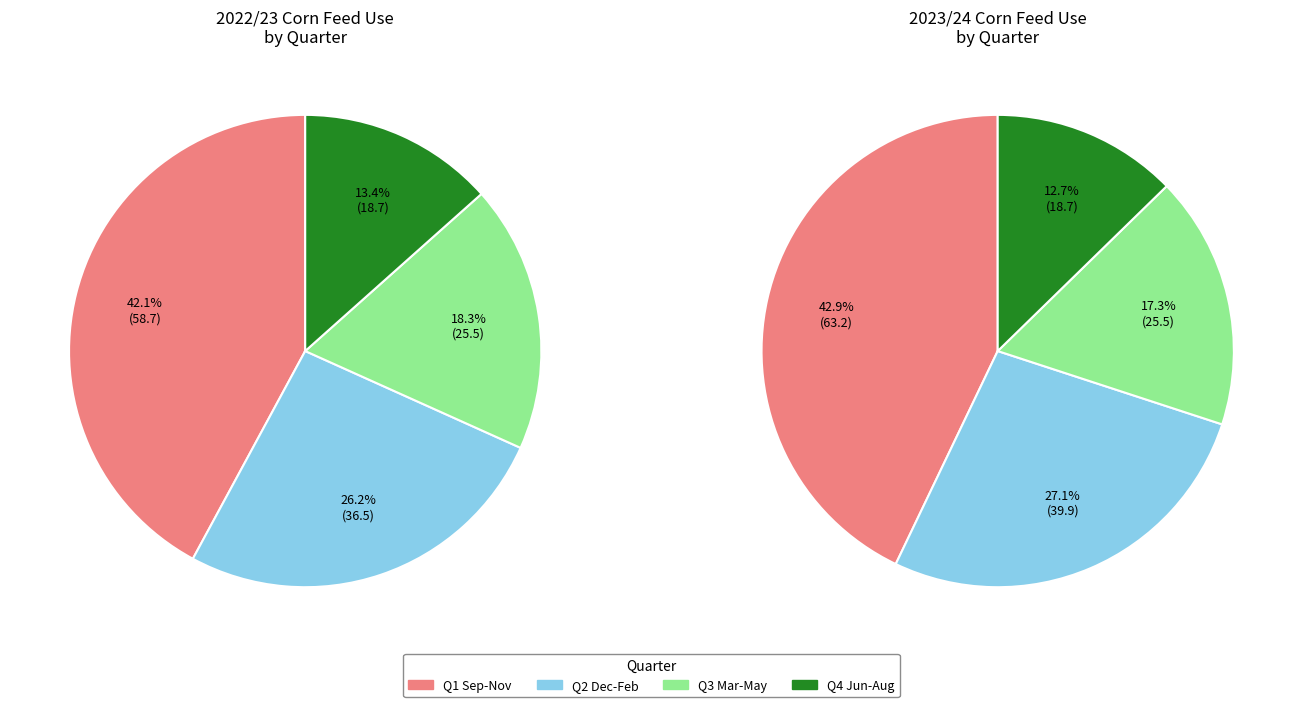

Combined, what portion of the pie is Q3 Mar-May and Q4 Jun-Aug?

31.7%